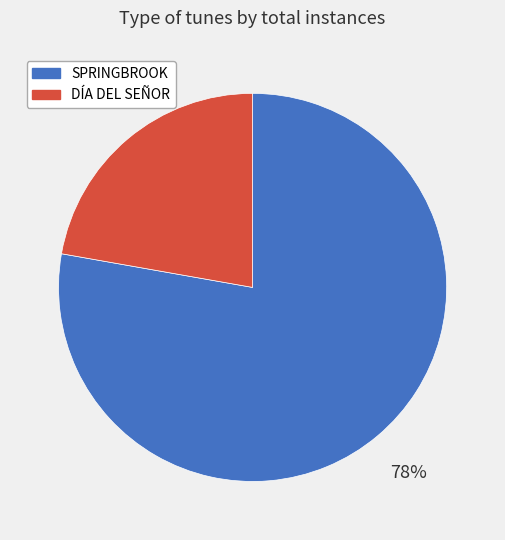

Do SPRINGBROOK and DÍA DEL SEÑOR together represent more than half of the pie?

Yes